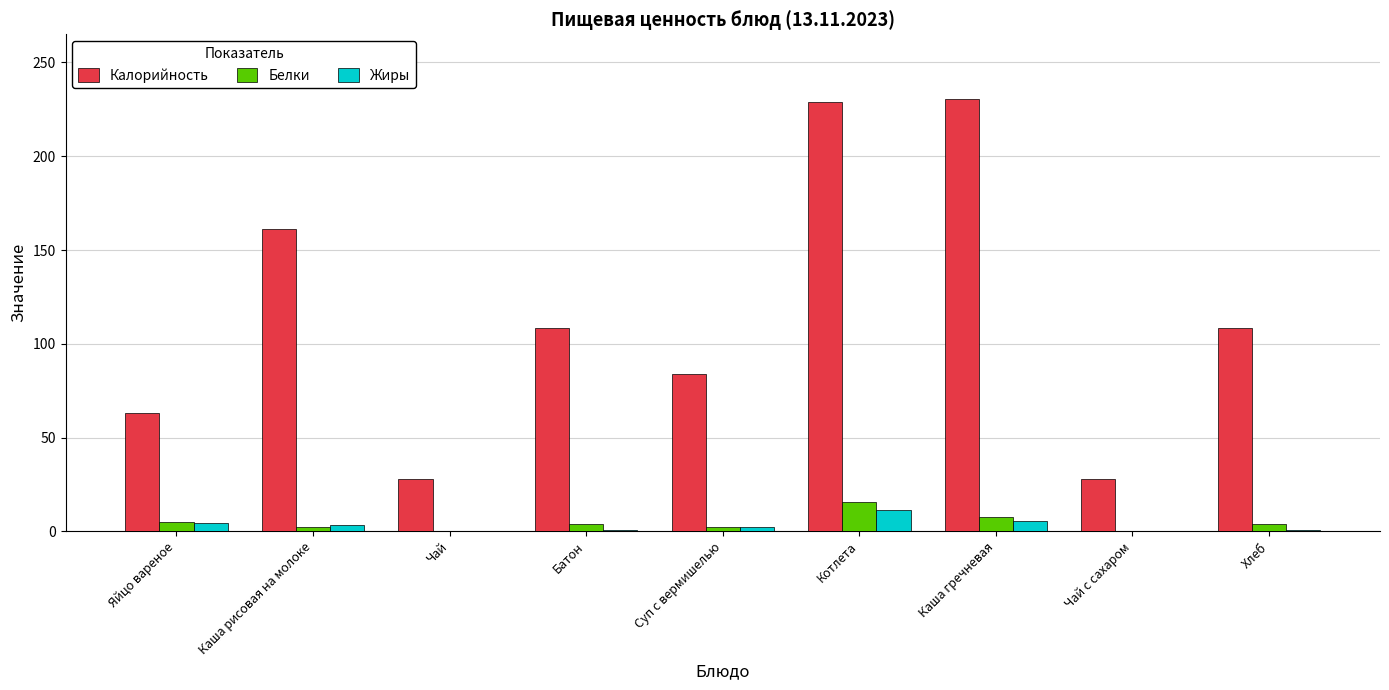

Which series has the largest total across all categories?

Калорийность